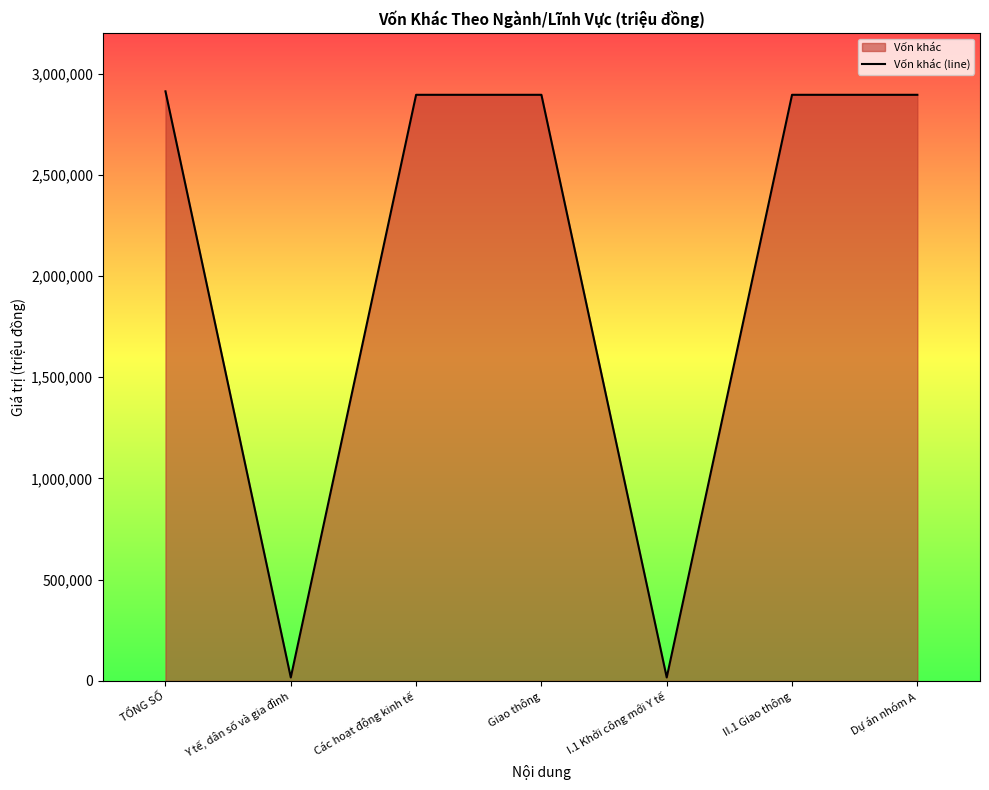

Rank the categories by value from highest to lowest.

TỔNG SỐ, Các hoạt động kinh tế, Giao thông, II.1 Giao thông, Dự án nhóm A, Y tế, dân số và gia đình, I.1 Khởi công mới Y tế